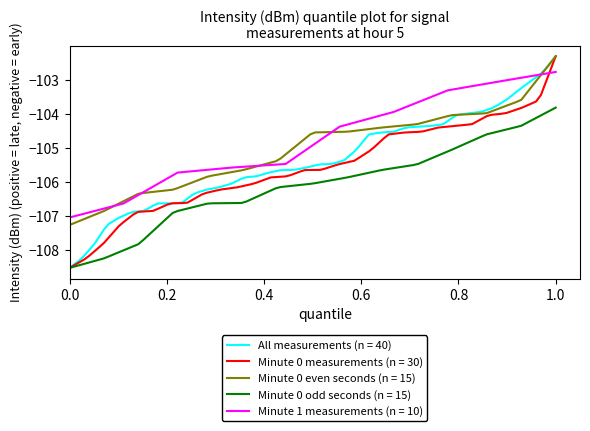

How many lines are shown in the chart?

5